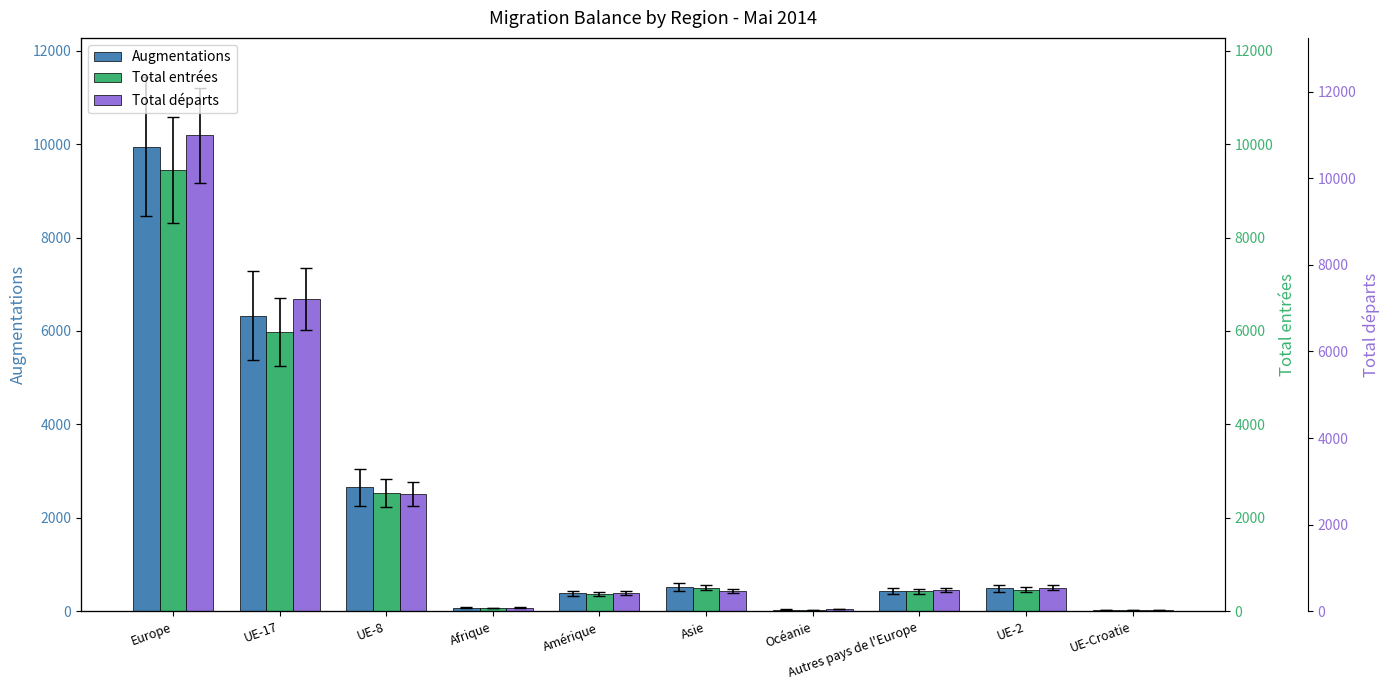

What are all the series names shown in the legend?

Augmentations, Total entrées, Total départs